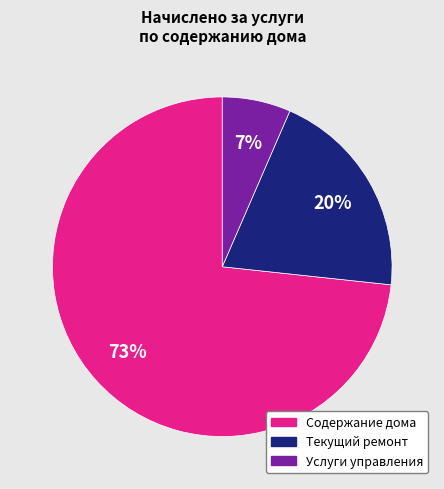

Between Содержание дома and Текущий ремонт, which is larger?

Содержание дома